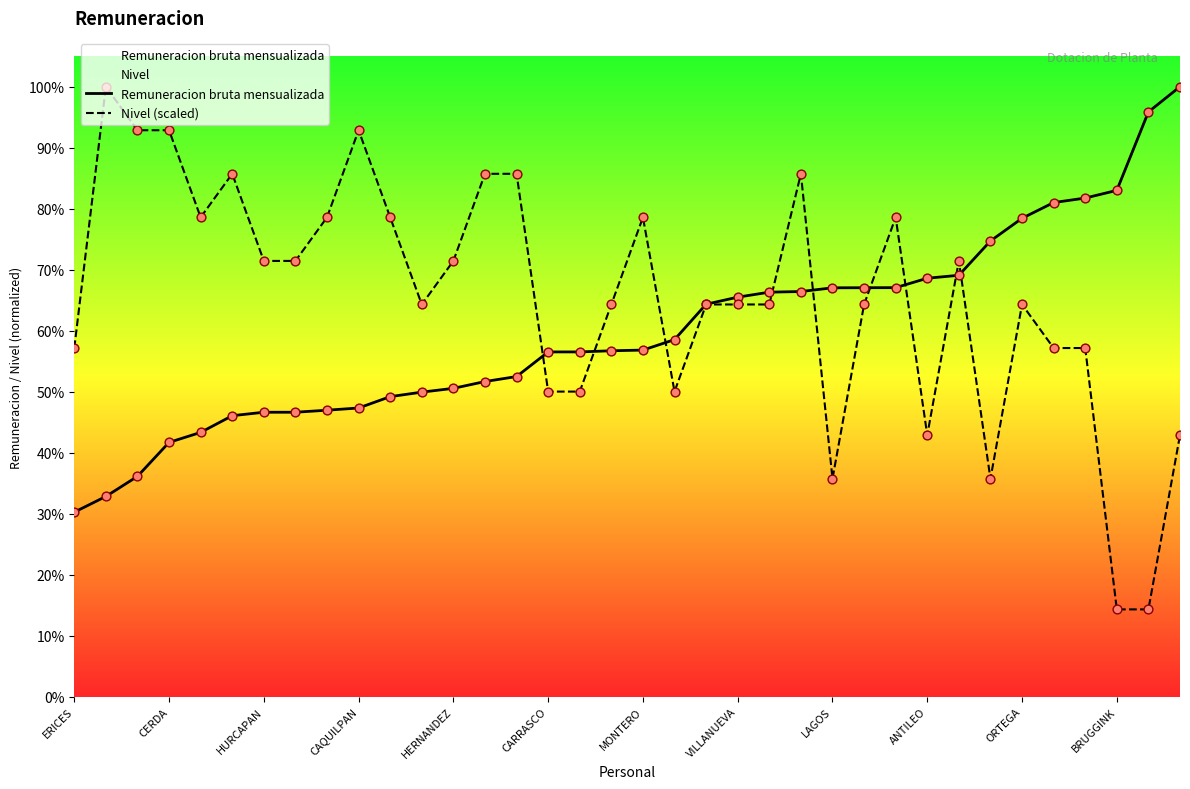

What are all the series names shown in the legend?

Remuneracion bruta mensualizada, Nivel (scaled)